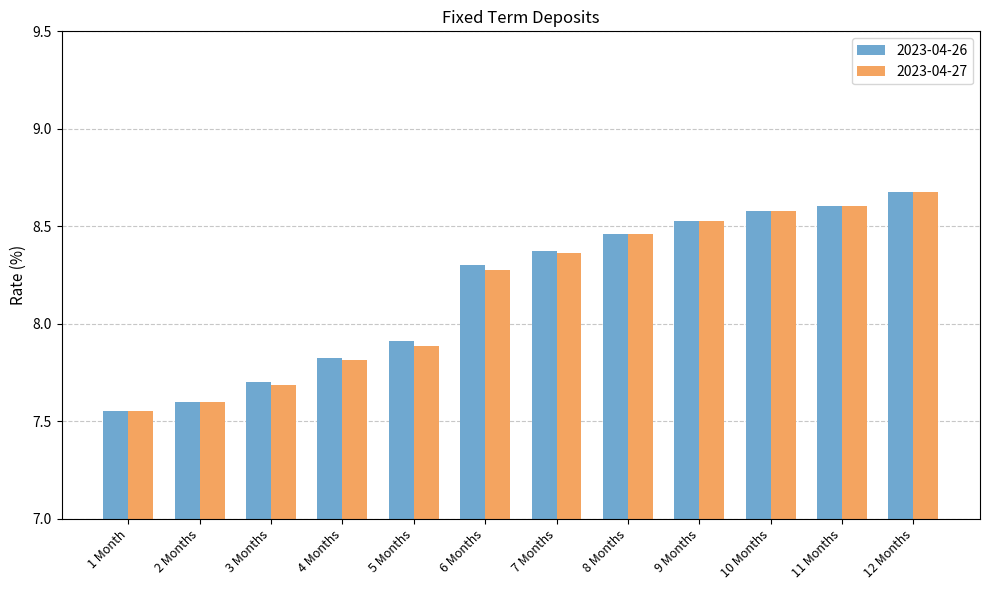

At which label does 2023-04-27 reach its peak?

12 Months